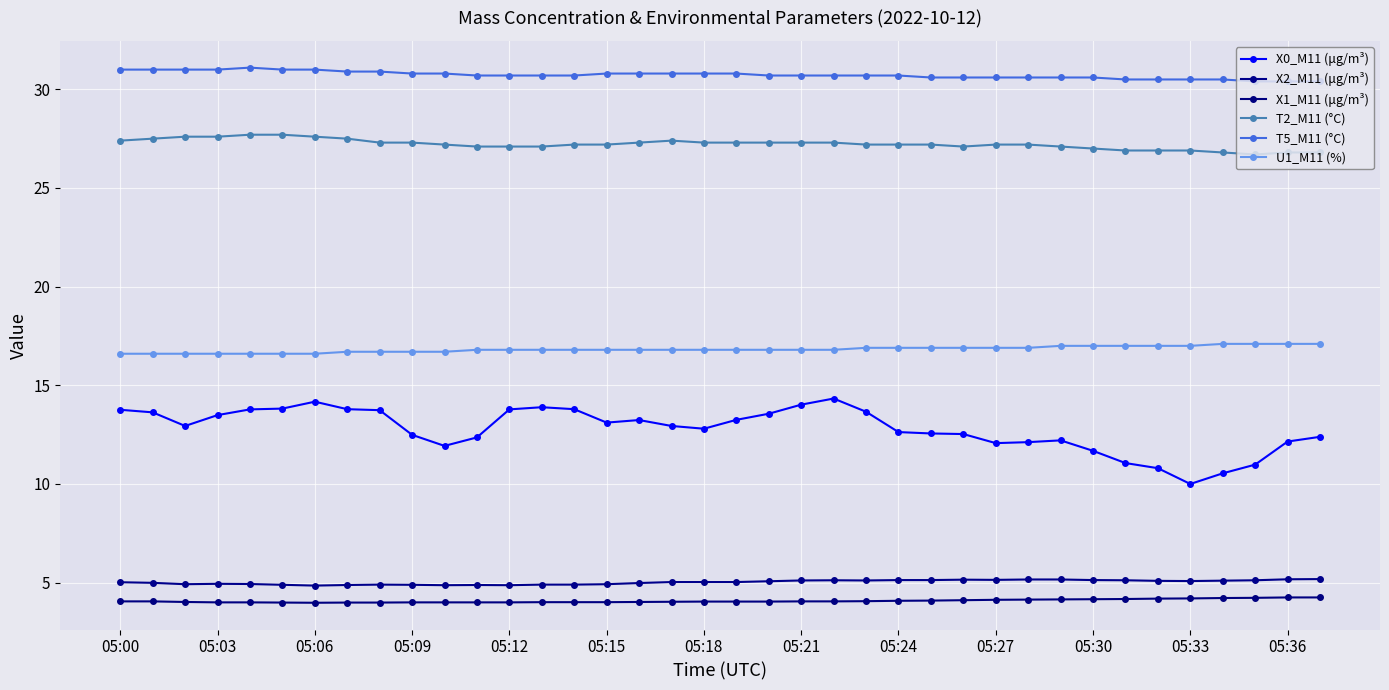

How many lines are shown in the chart?

6